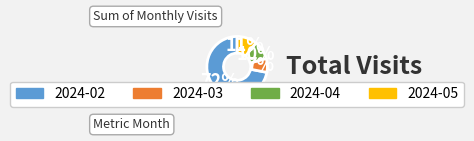

Is it true that 2024-02 is 81% of the pie?

False